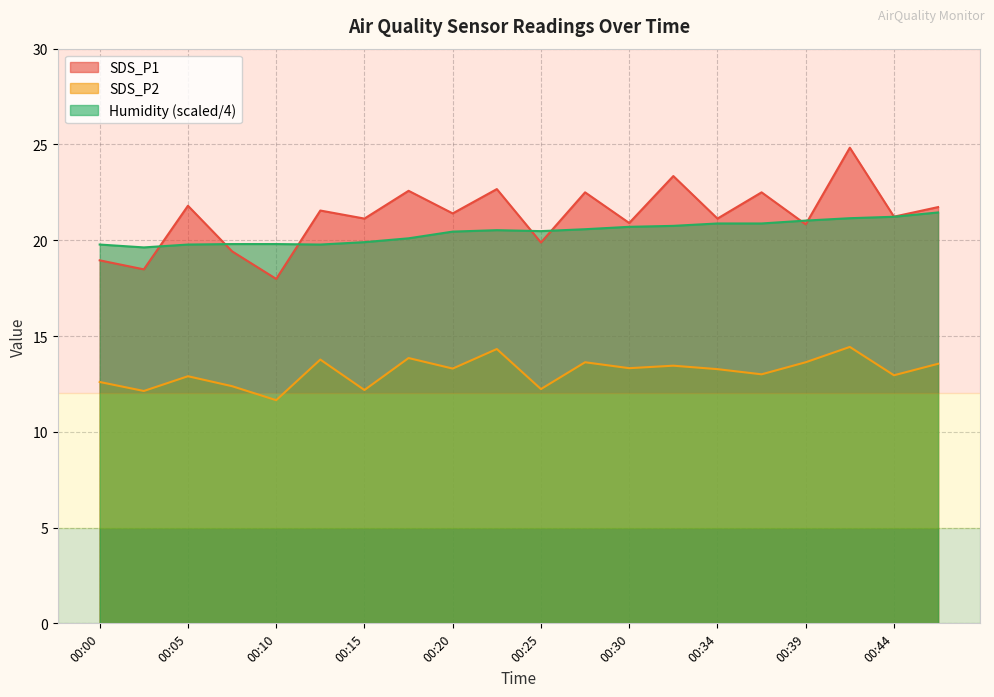

Between 00:02 and 00:37, which series saw the biggest shift?

SDS_P1